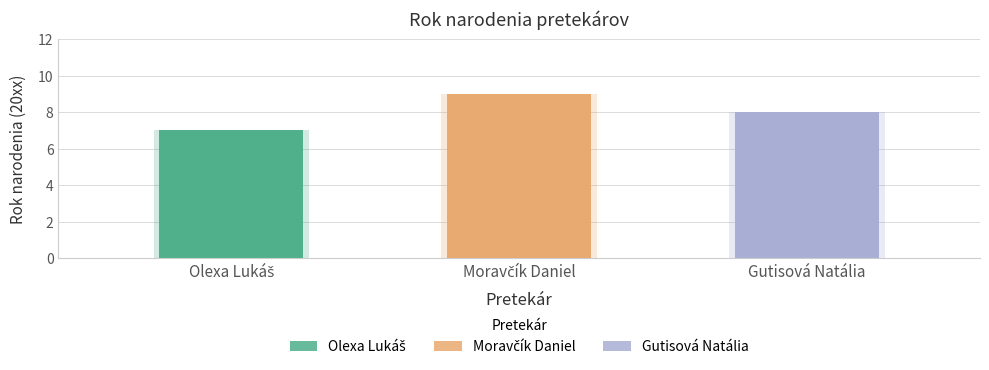

What is the label of the 1st bar from the right?

Gutisová Natália